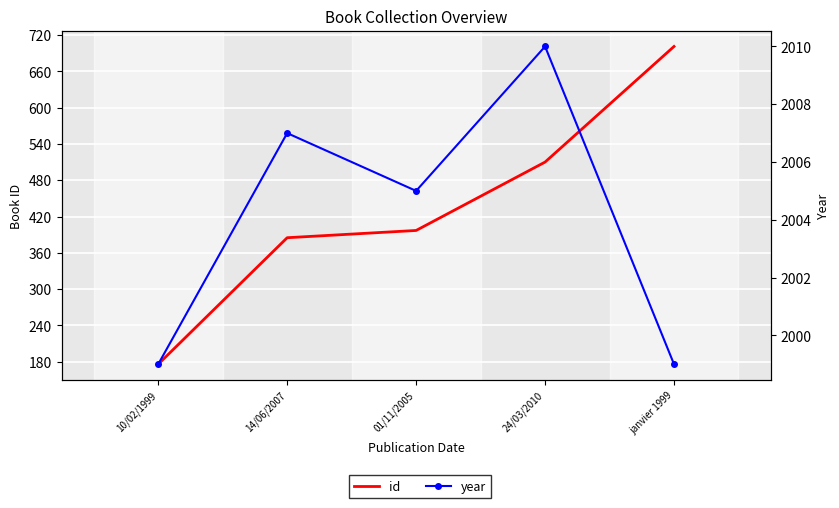

What is the sum of all year values?

10020